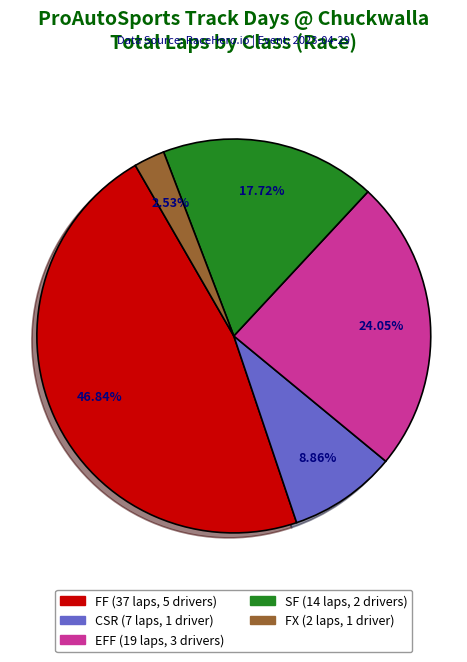

To the nearest percent, what percentage of the pie is FF?

47%